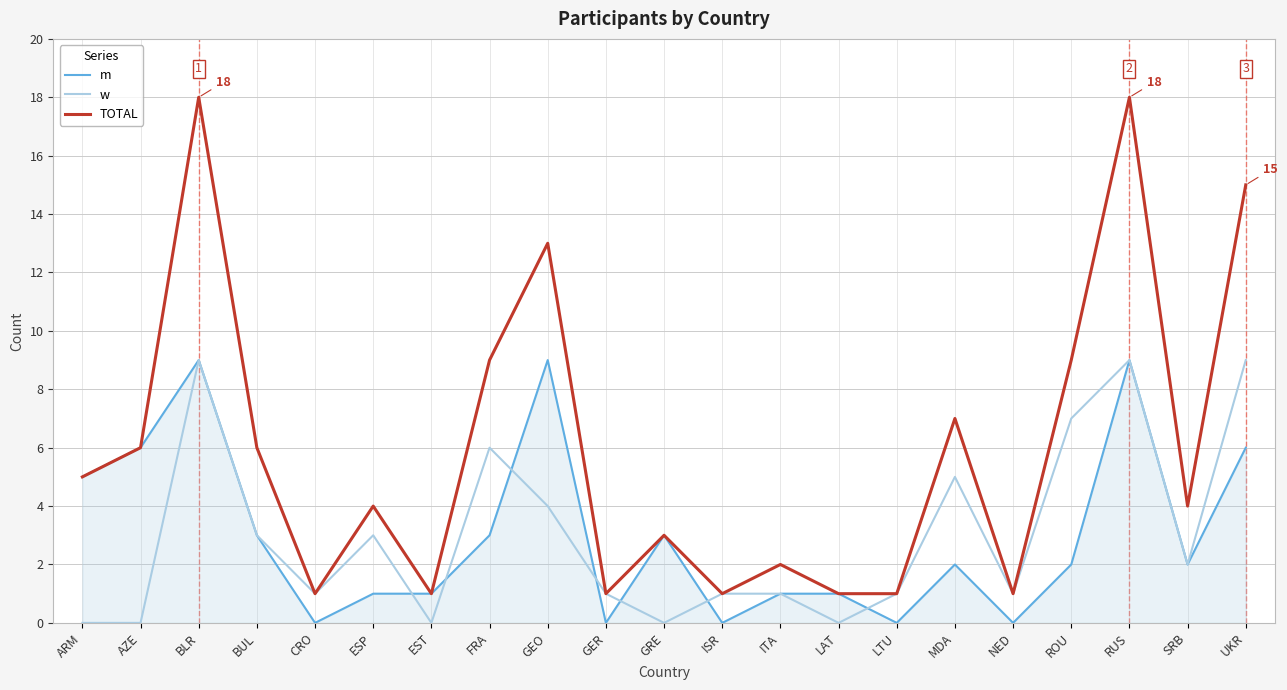

What is the sum of the m values at LAT and EST?

2